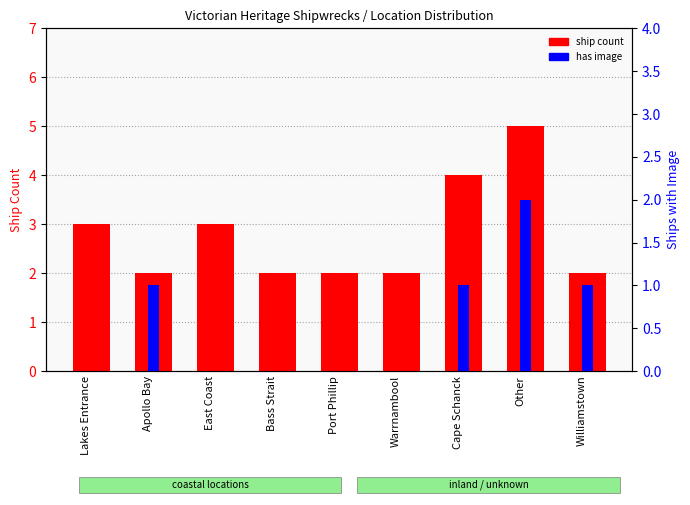

List the series in order of their peak value, highest first.

ship count, has image